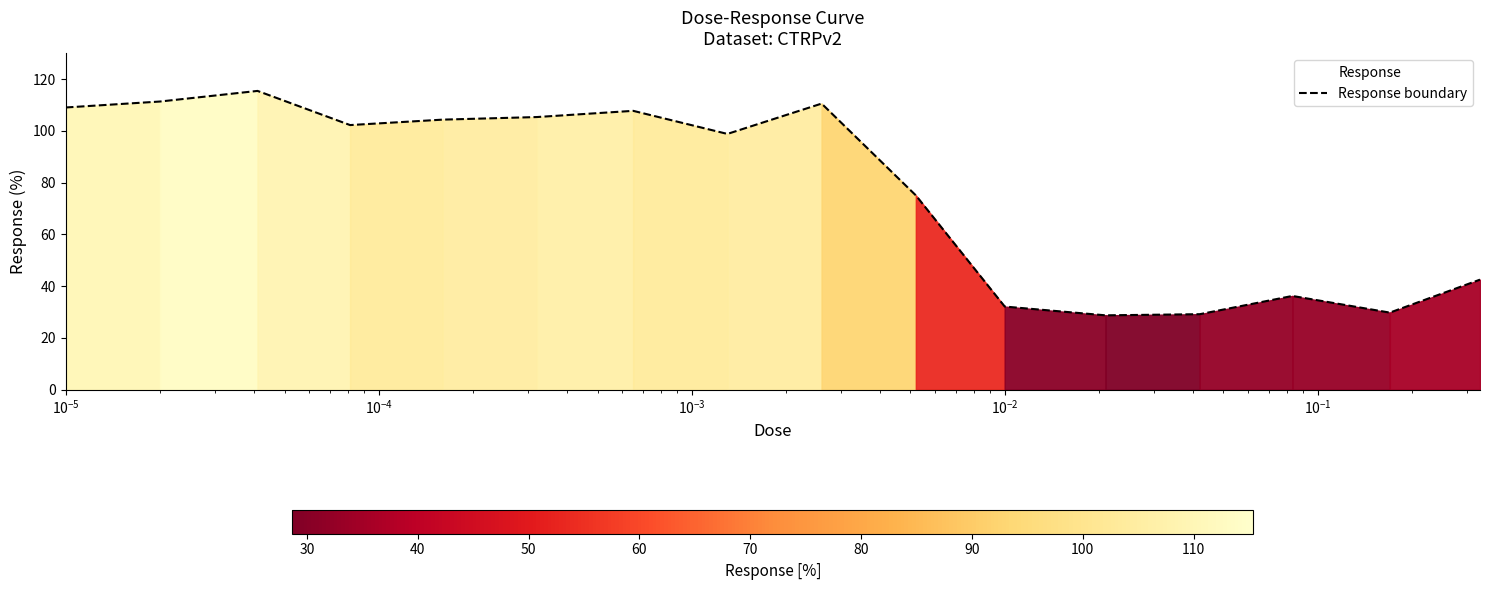

What is the difference between the maximum and minimum values?

86.7